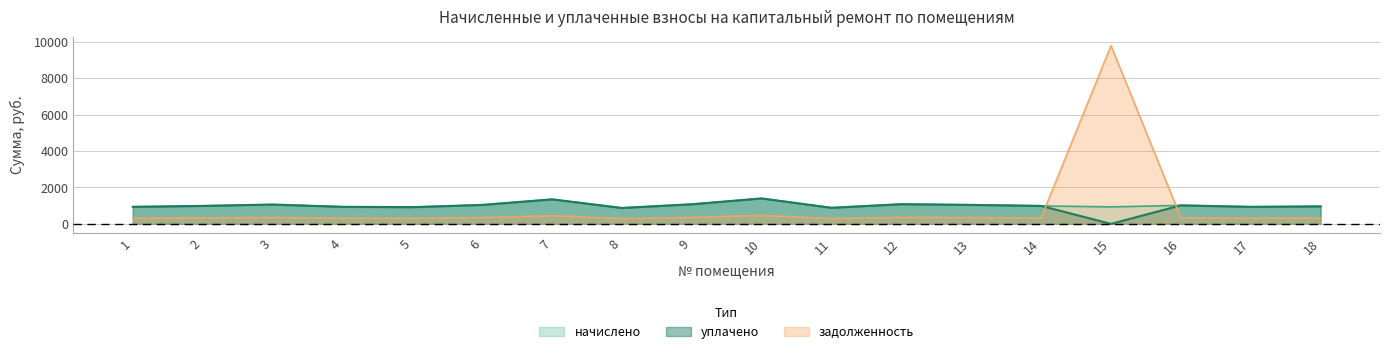

Reading left to right, what are all the values shown in this chart?

задолженность: 1=312.0	2=329.0	3=354.2	4=312.5	5=306.0	6=347.0	7=449.3	8=291.2	9=359.3	10=465.8	11=294.5	12=360.7	13=347.8	14=329.0	15=9795.6	16=339.1	17=311.8	18=320.4
начислено: 1=937.4	2=987.1	3=1062.7	4=937.4	5=918.0	6=1041.1	7=1347.8	8=874.8	9=1077.8	10=1397.5	11=883.4	12=1082.2	13=1043.3	14=987.1	15=933.1	16=1017.4	17=935.3	18=961.2
уплачено: 1=936.9	2=987.1	3=1062.7	4=937.4	5=918.0	6=1041.1	7=1347.8	8=874.4	9=1077.8	10=1397.5	11=883.4	12=1082.2	13=1043.3	14=987.1	15=0.0	16=1017.4	17=935.3	18=961.2